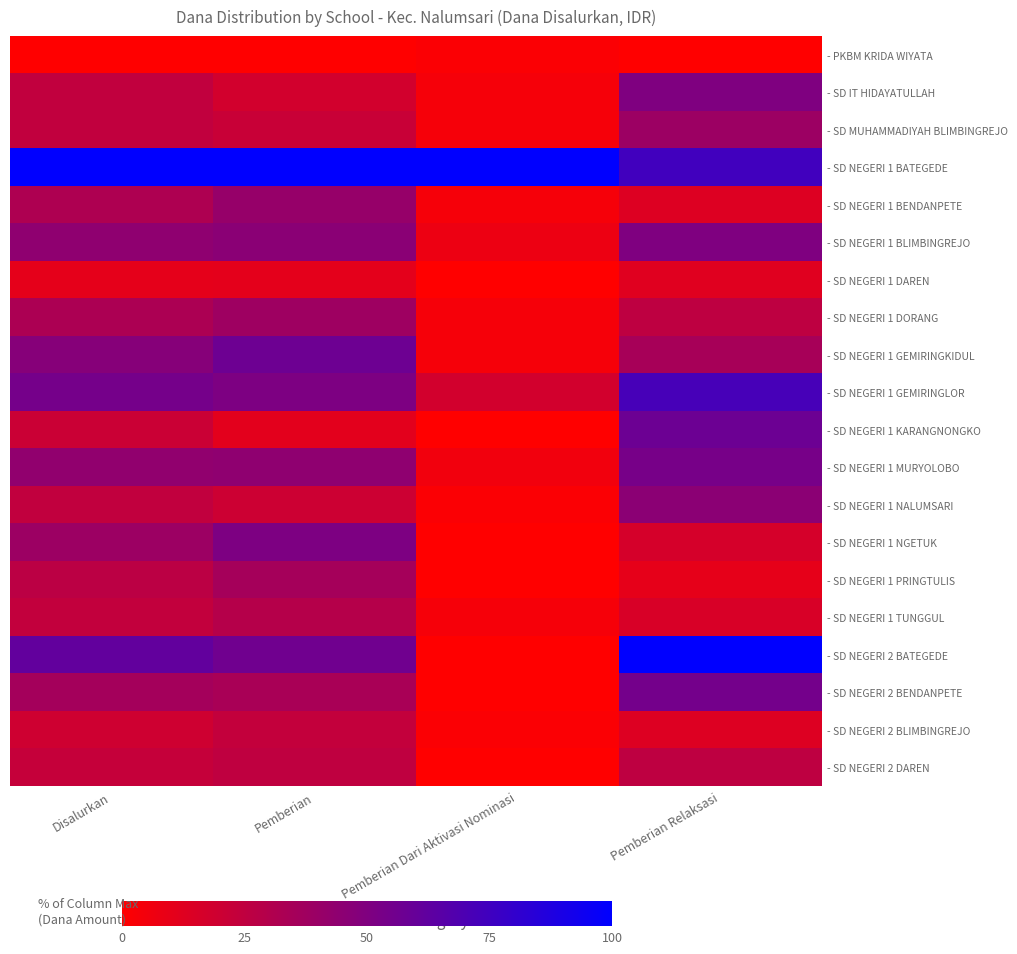

True or false: - SD NEGERI 1 GEMIRINGLOR has a value of 17.9 at Pemberian Dari Aktivasi Nominasi.

True